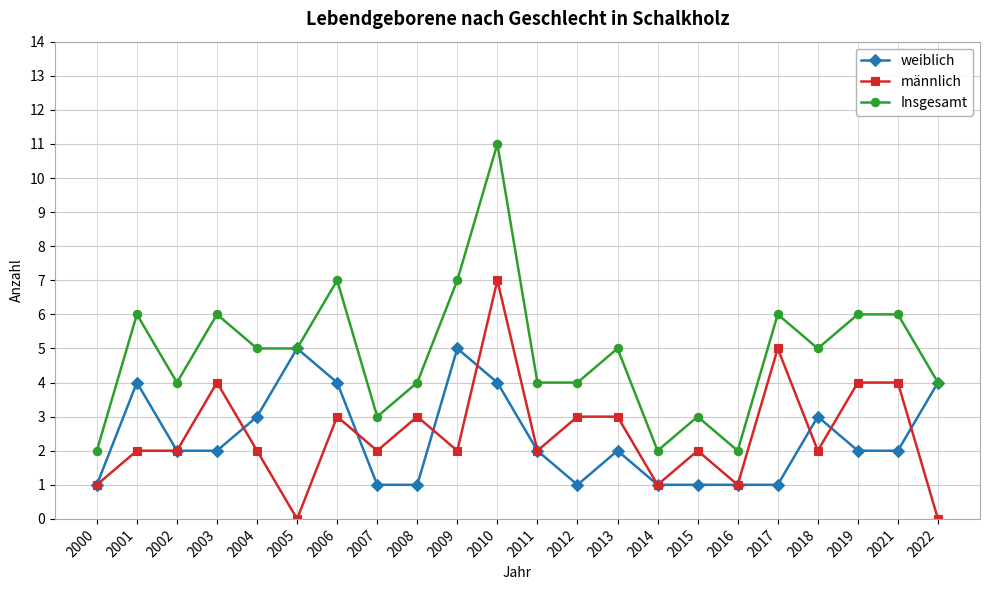

What are all the series names shown in the legend?

weiblich, männlich, Insgesamt